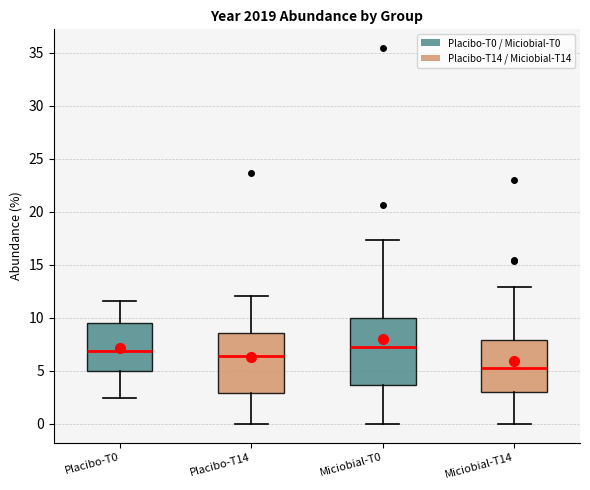

Reading left to right, read every box against the y-axis: the position of its median line, the range the box covers, and the ends of its whiskers. The values are not printed on the chart, so give them approximately, as read against the axis.

Placibo-T0: median 7.0, box 5.0 to 9.5, whiskers 2.5 to 11.5
Placibo-T14: median 6.5, box 3.0 to 8.5, whiskers 0.0 to 12.0
Miciobial-T0: median 7.0, box 3.5 to 10.0, whiskers 0.0 to 17.5
Miciobial-T14: median 5.5, box 3.0 to 8.0, whiskers 0.0 to 13.0